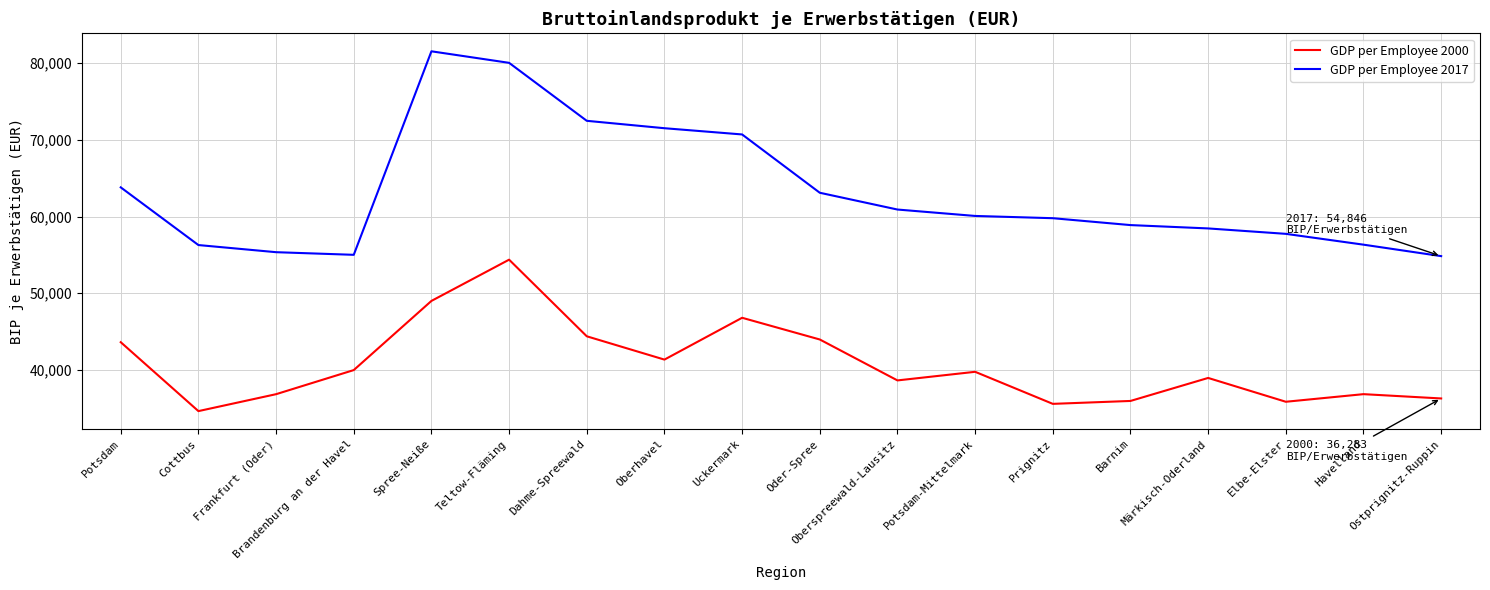

What is the lowest value of the GDP per Employee 2000 series?

34633